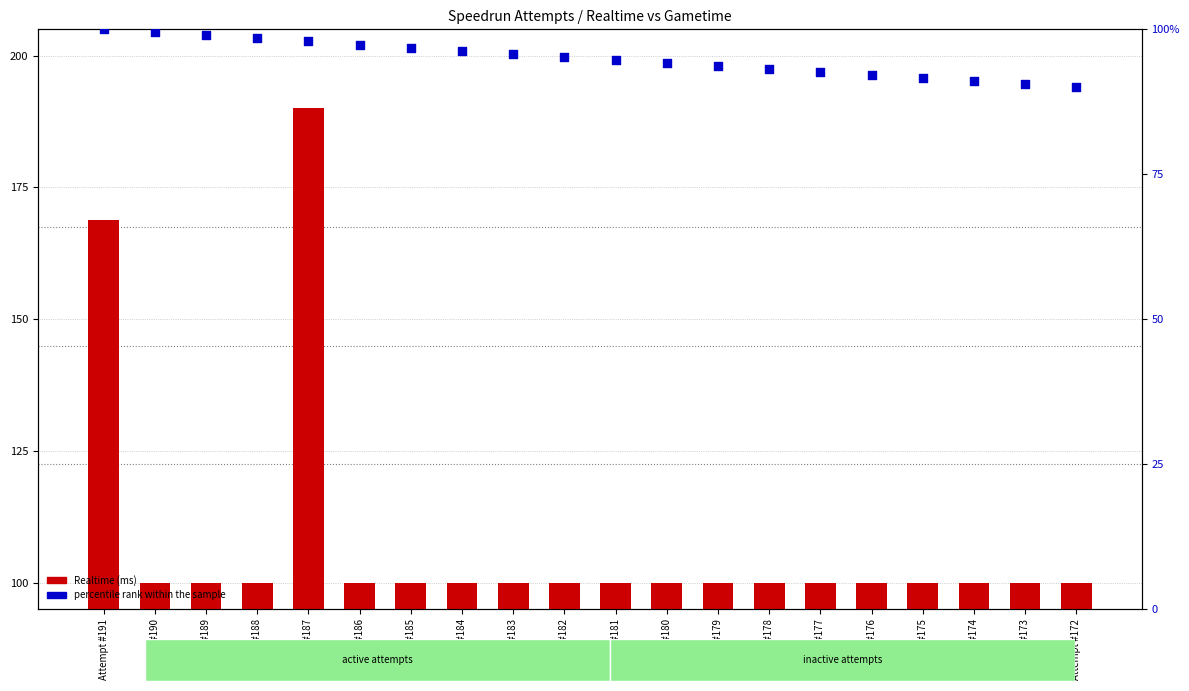

What are all the series names shown in the legend?

Realtime (ms), percentile rank within the sample